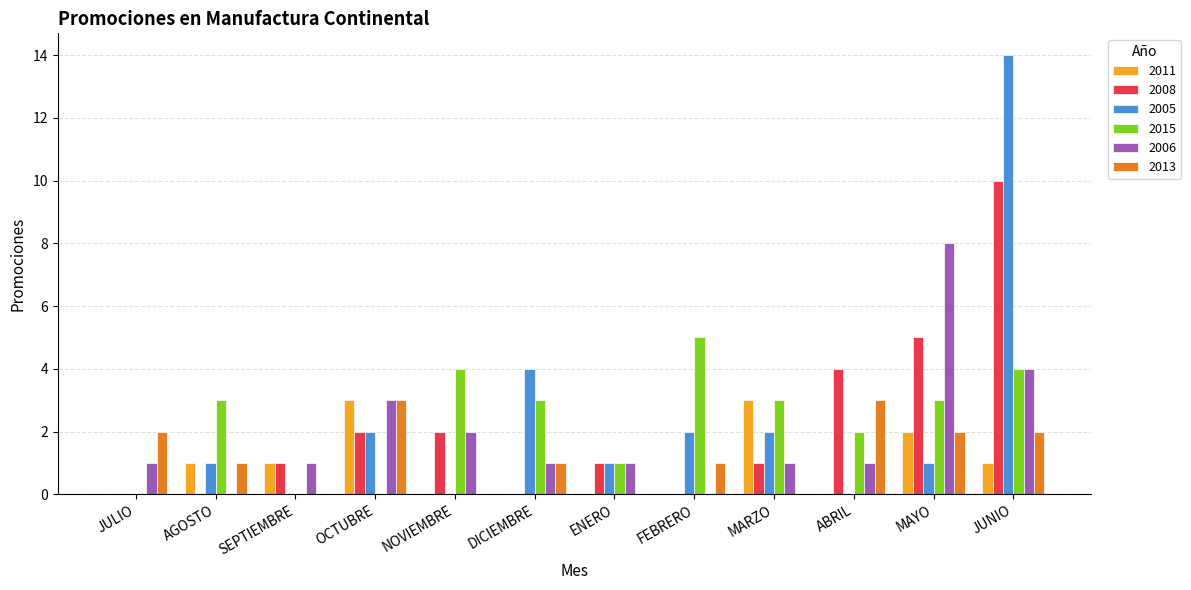

What is the sum of the 2013 values at NOVIEMBRE and OCTUBRE?

3